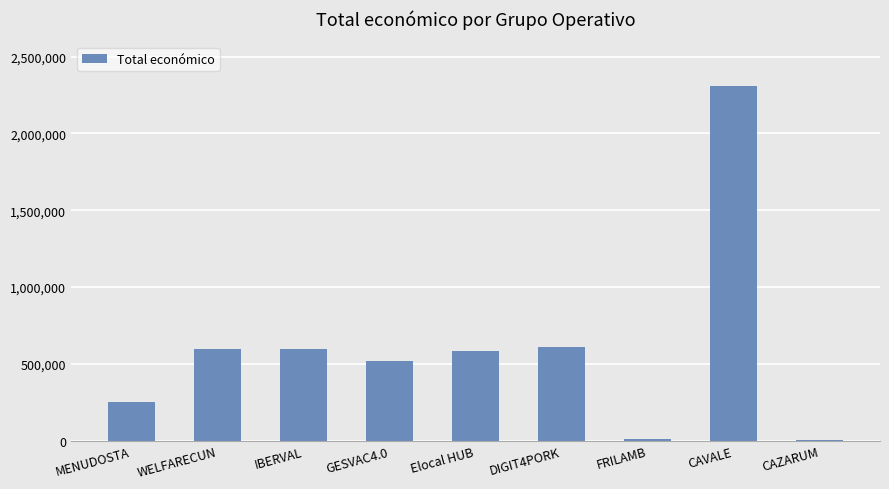

Between CAZARUM and CAVALE, which is larger?

CAVALE